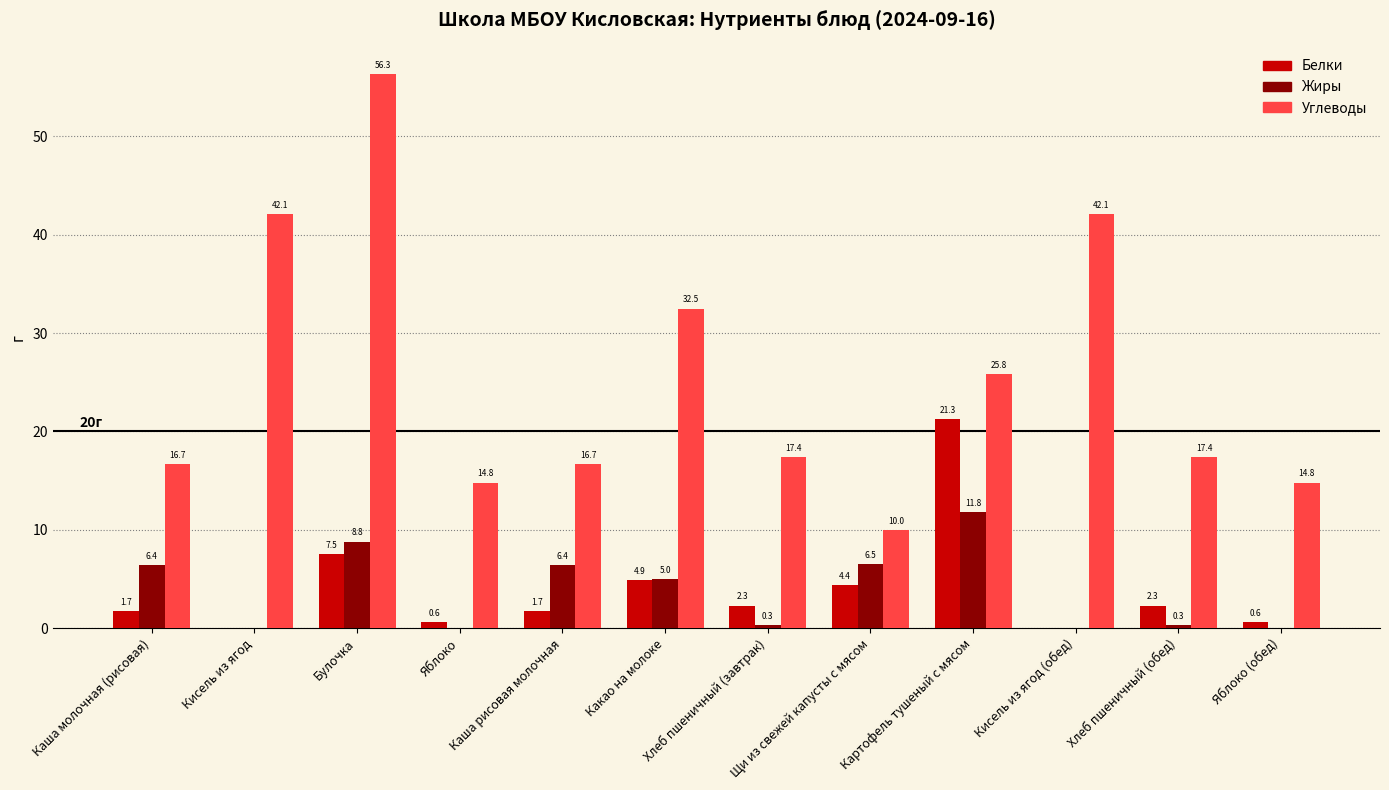

What is the sum of the Жиры values at Какао на молоке and Кисель из ягод (обед)?

5.0